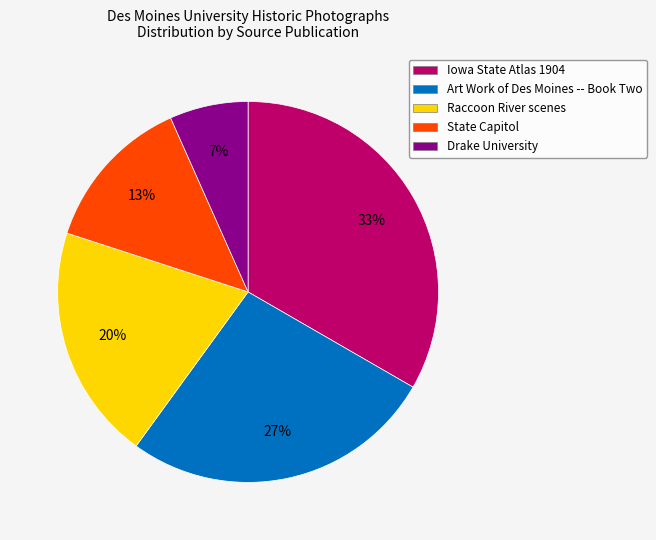

To the nearest percent, what is the average slice percentage?

20%